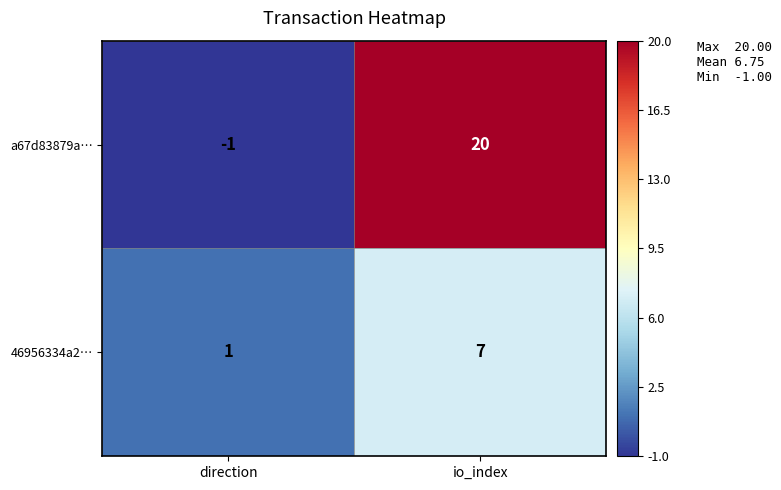

Which series changed the most between direction and io_index?

a67d83879a…